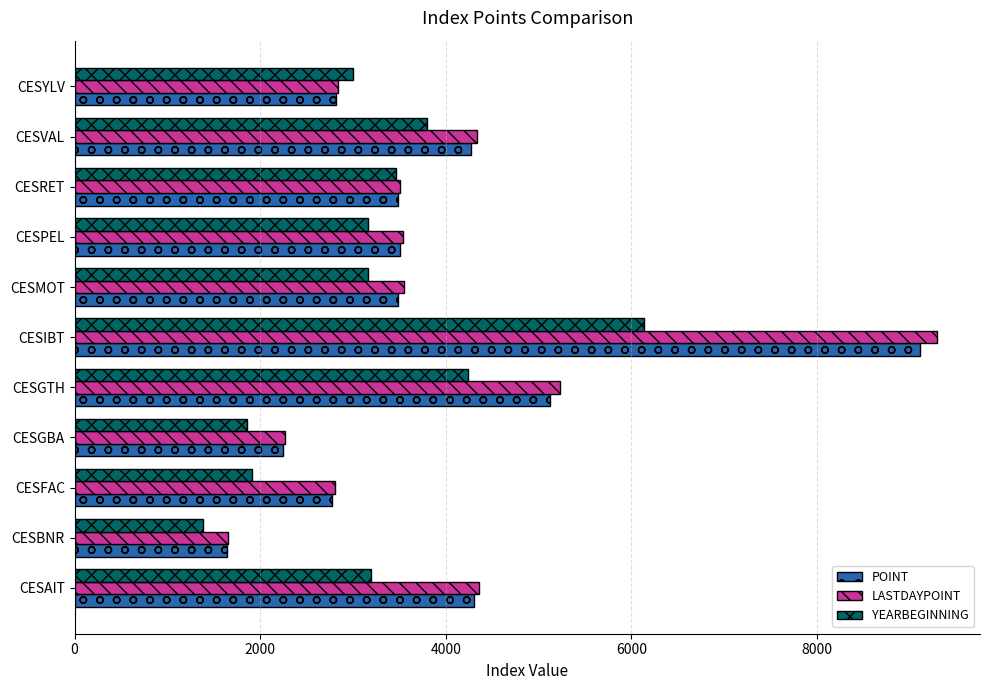

What is the difference between the maximum and minimum values in the YEARBEGINNING series?

4758.0